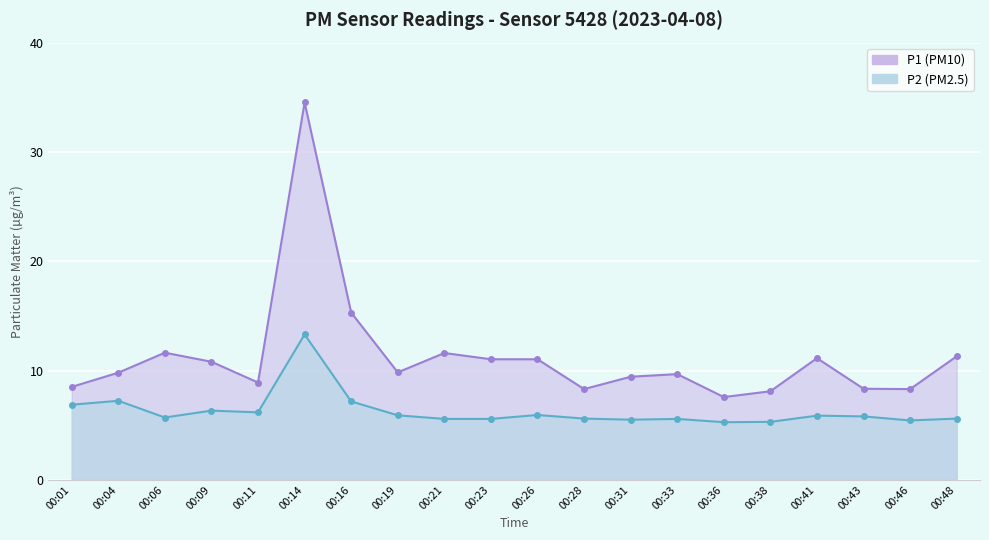

Is the value of P1 at 00:46 greater than the value of P2 at 00:36?

Yes